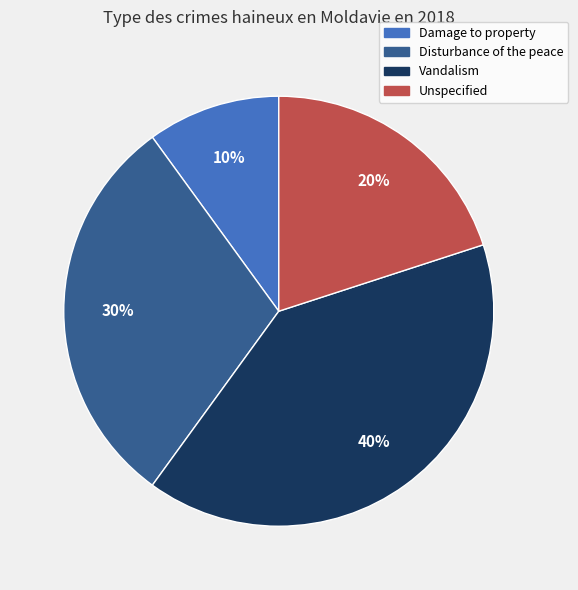

Between Disturbance of the peace and Vandalism, which is larger?

Vandalism